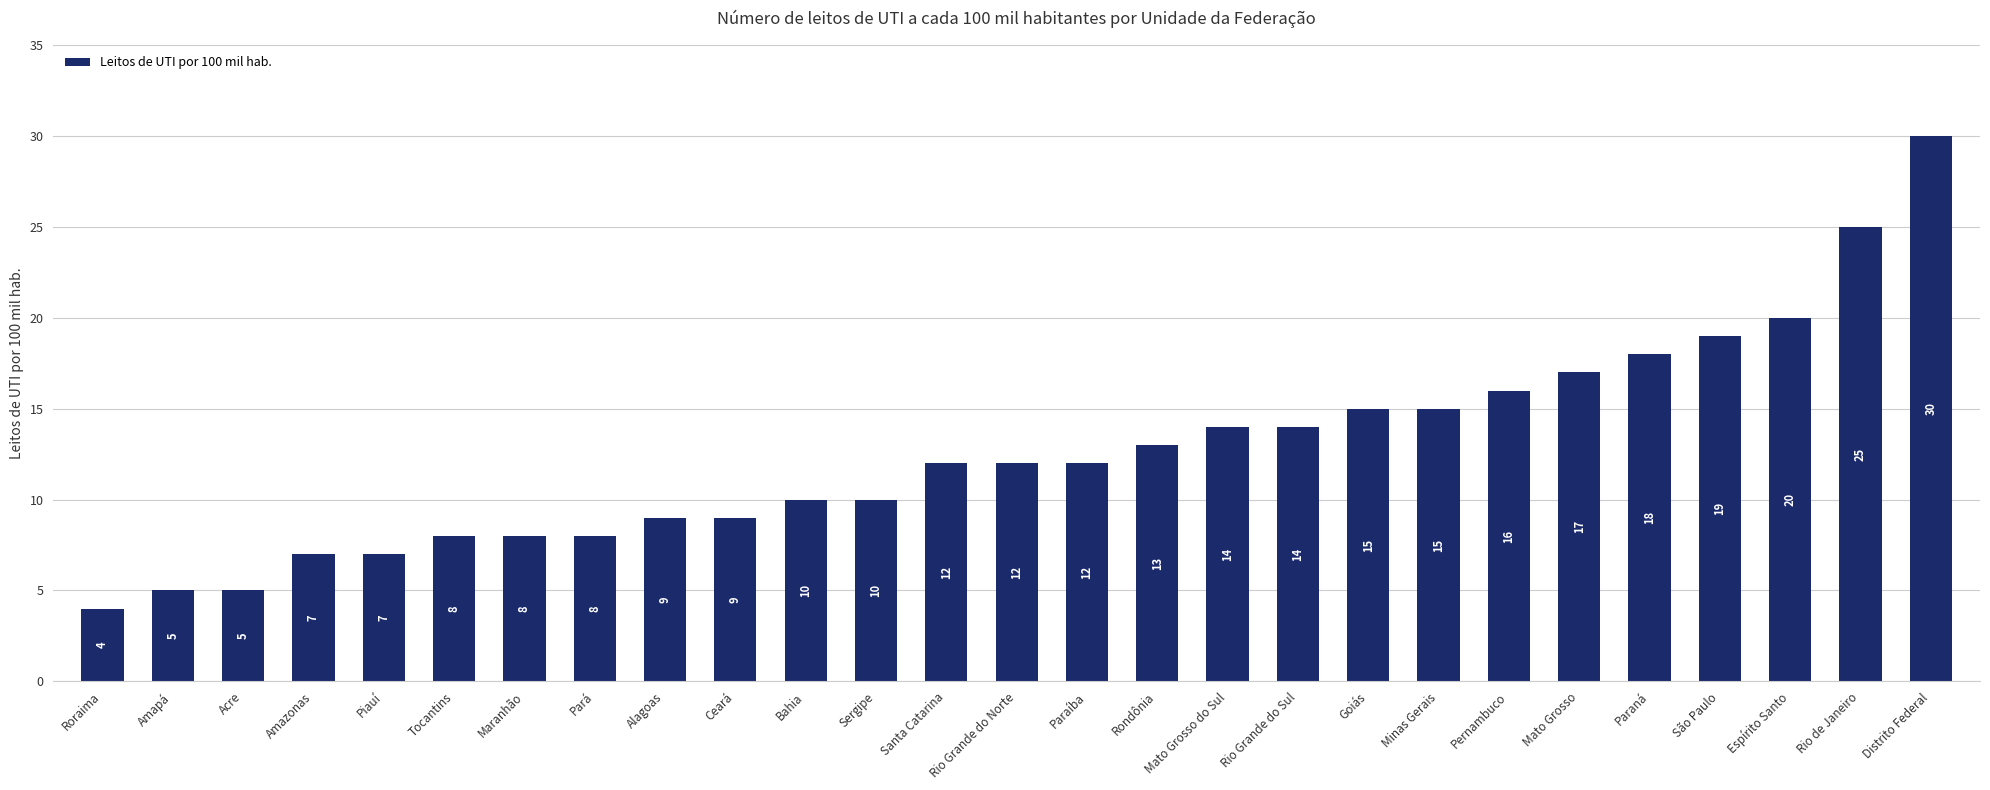

Which has a higher value, Pernambuco or Maranhão?

Pernambuco